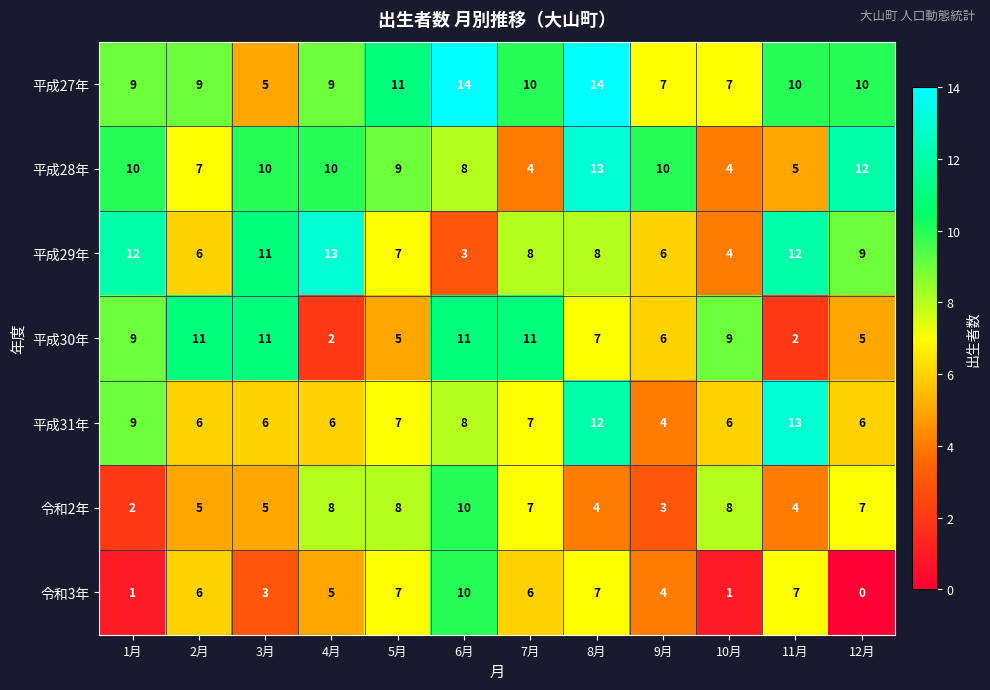

What is the sum of the 平成30年 values at 9月 and 3月?

17